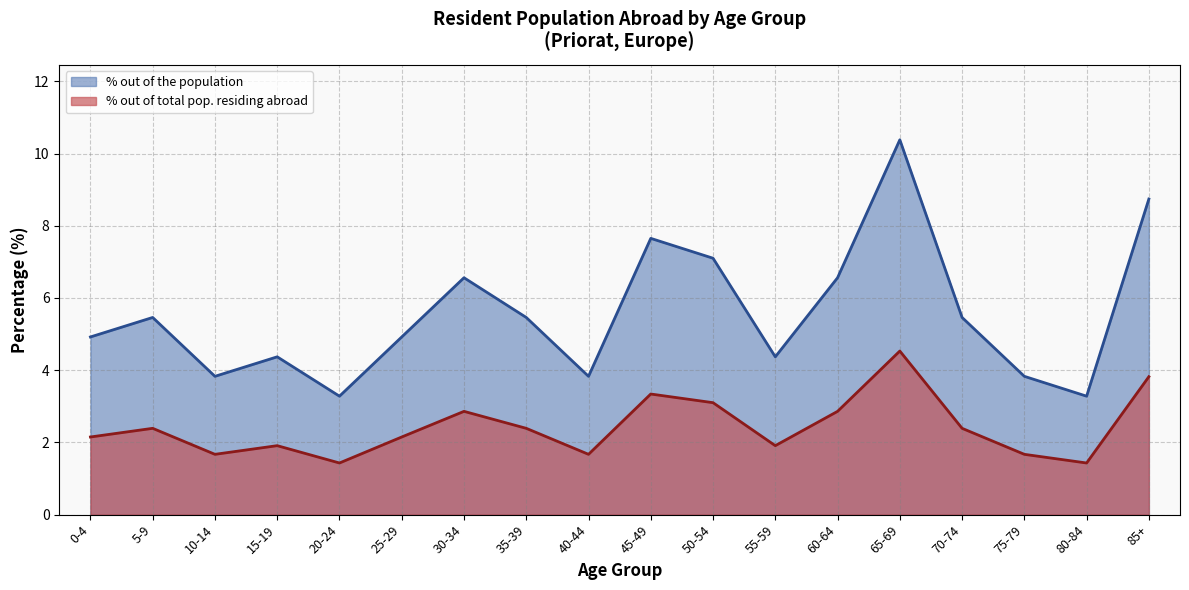

The % out of the population (line) series shows 10.4 at 65-69. True or false?

True